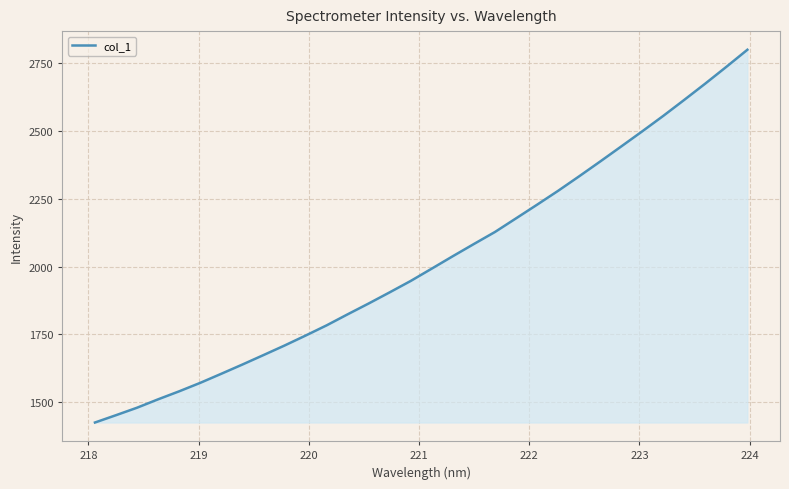

What is the maximum value shown in the chart?

2798.5